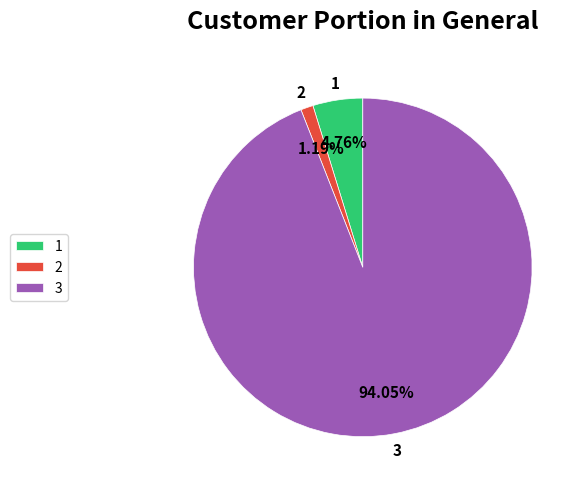

How many segments does this pie chart have?

3